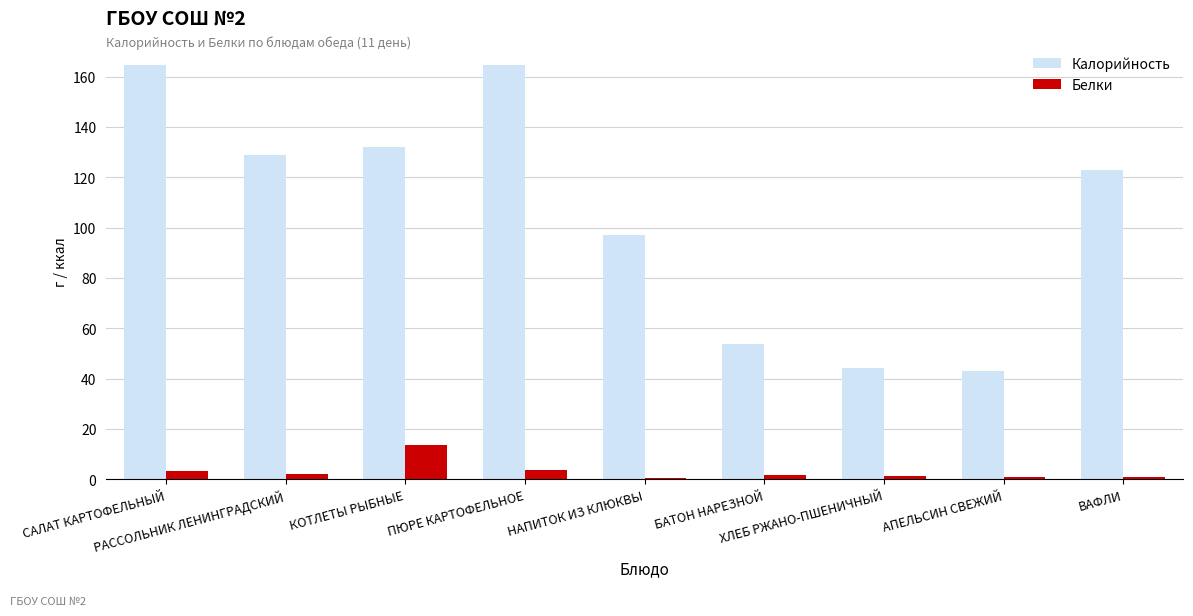

Rank the series by their average value, from lowest to highest.

Белки, Калорийность